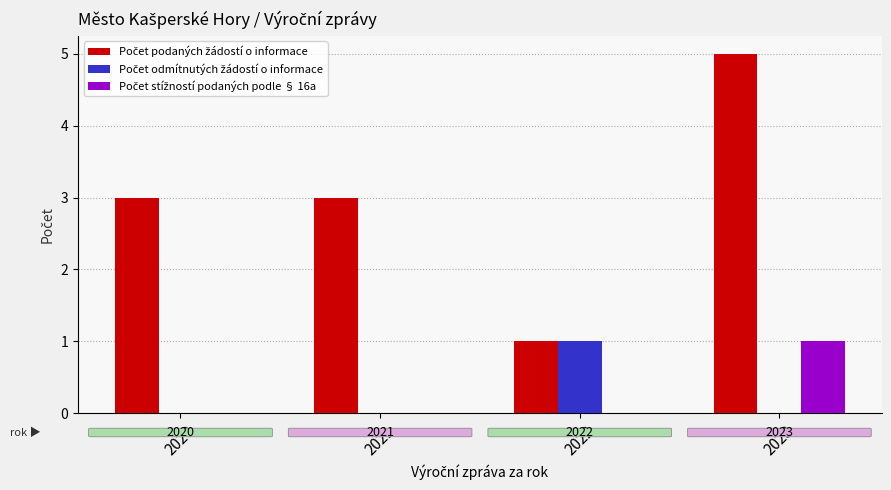

What is the total value across all series at 2023?

6